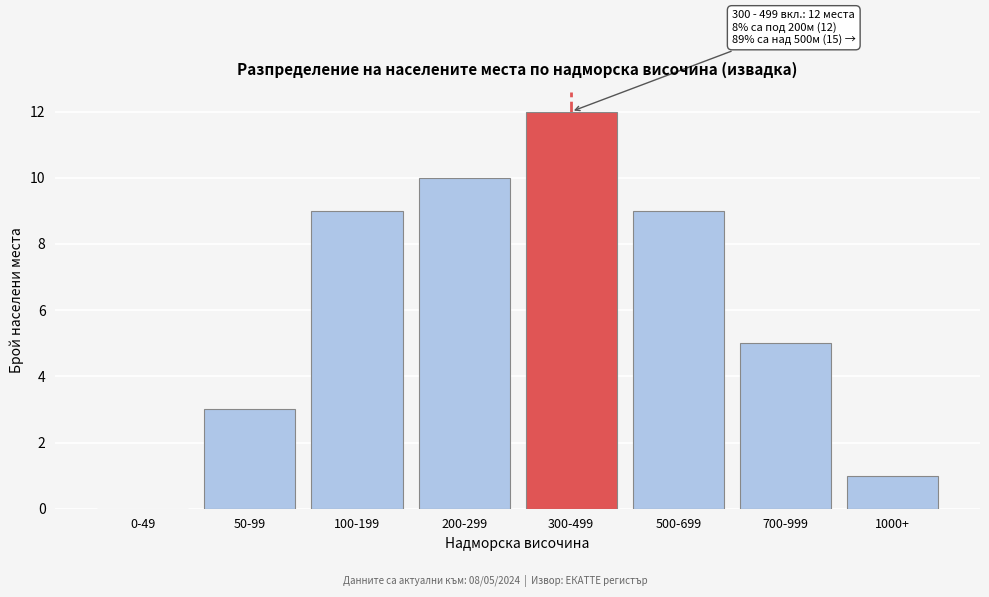

Reading left to right, list all the values displayed in this chart.

0-49=0	50-99=3	100-199=9	200-299=10	300-499=12	500-699=9	700-999=5	1000+=1